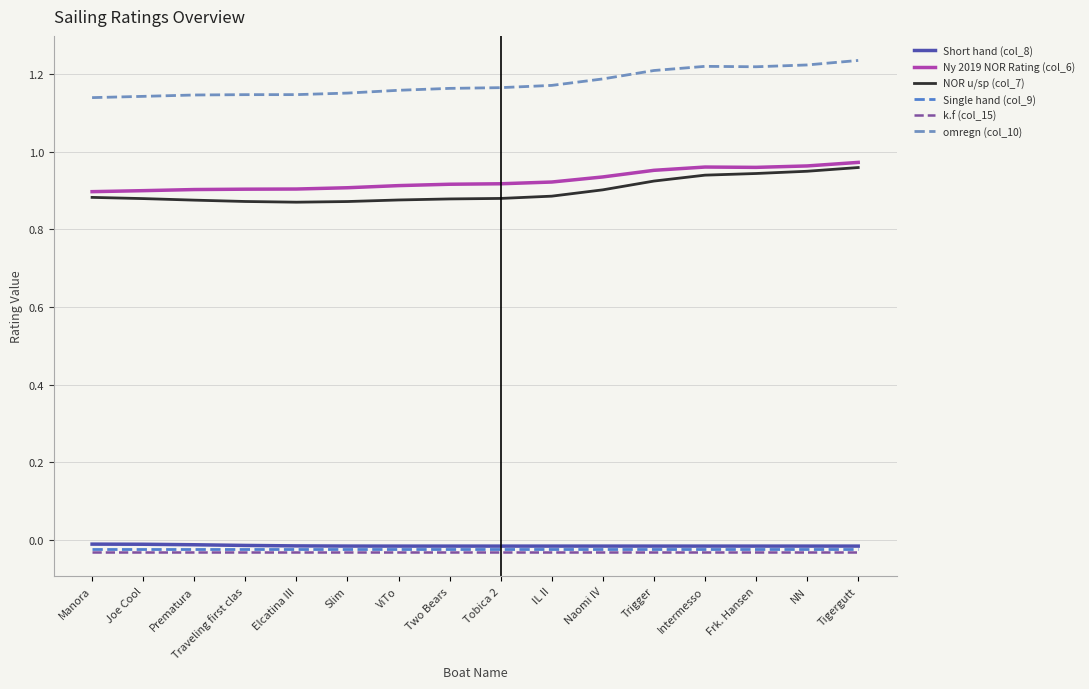

What is the label of the 11th point from the left?

Naomi IV